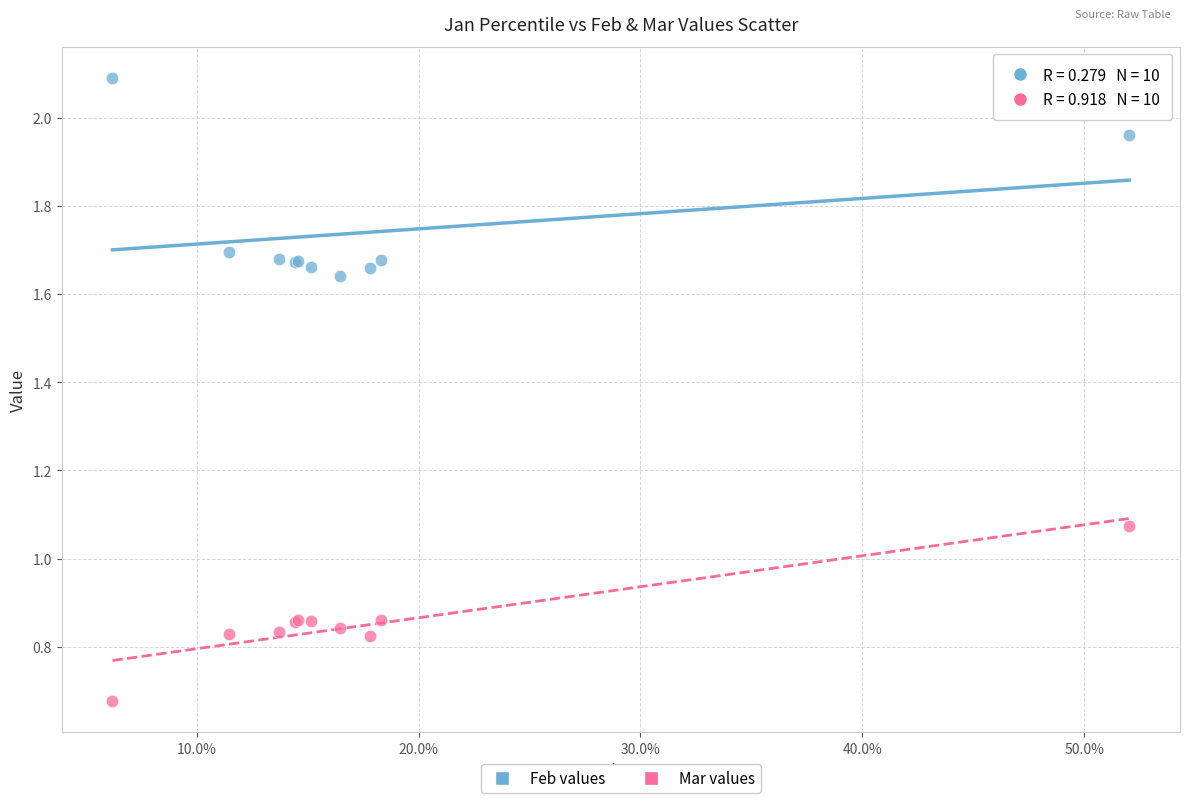

Which series contains the lowest Y value?

Mar values